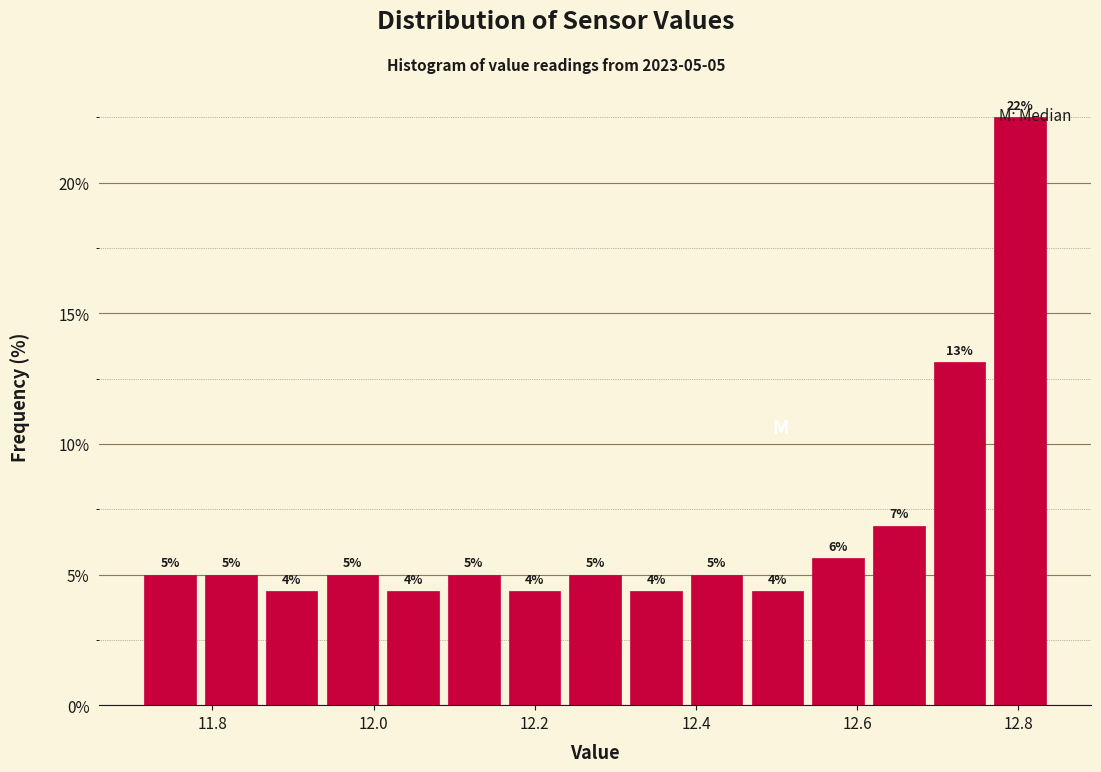

Around what value on the x-axis is the tallest bar? Give the approximate position of its centre, as read against the axis.

12.80